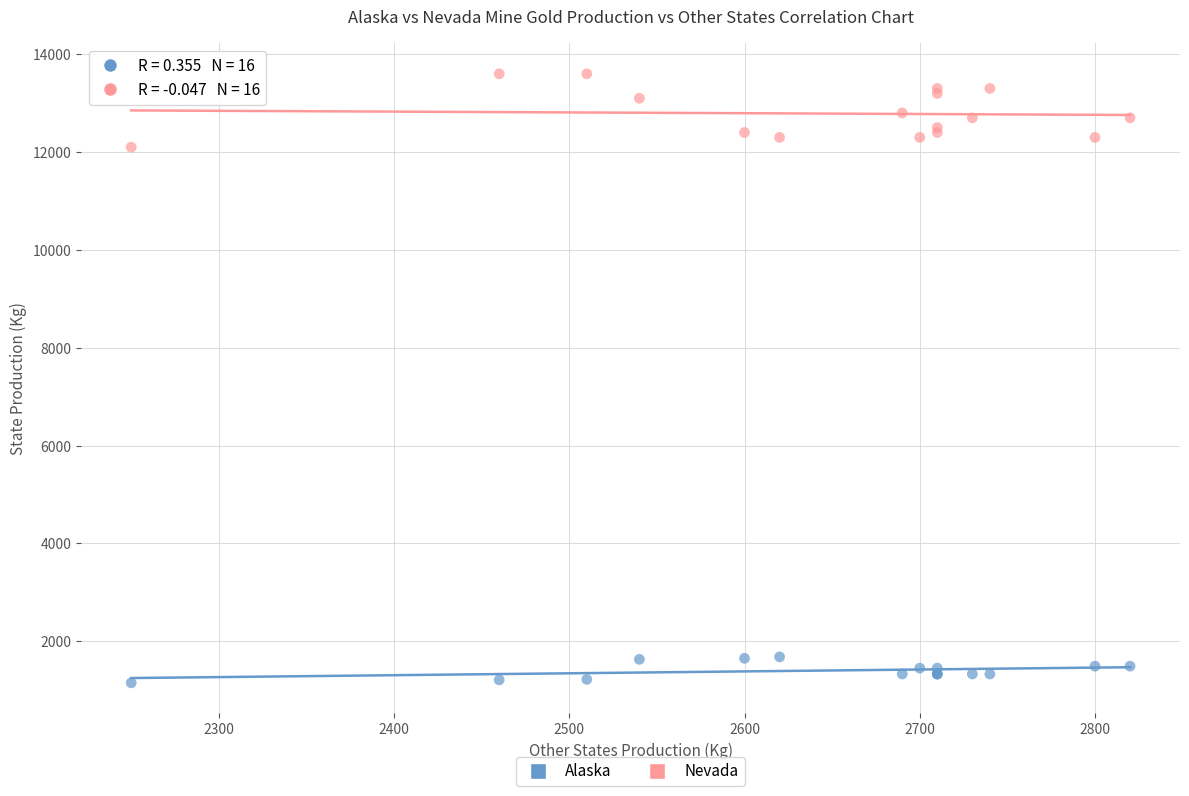

Across all series, what Y value is closest to 7375?

12100